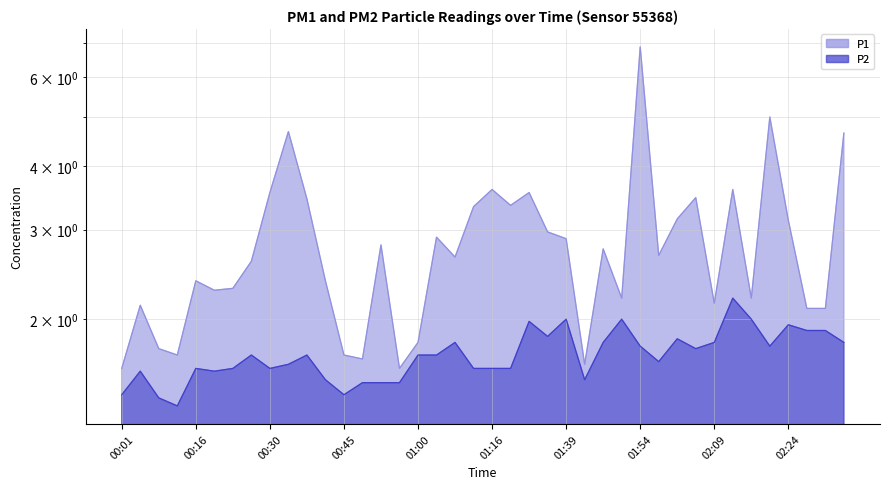

In P1, how many points are lower than both neighbors (excluding endpoints)?

11